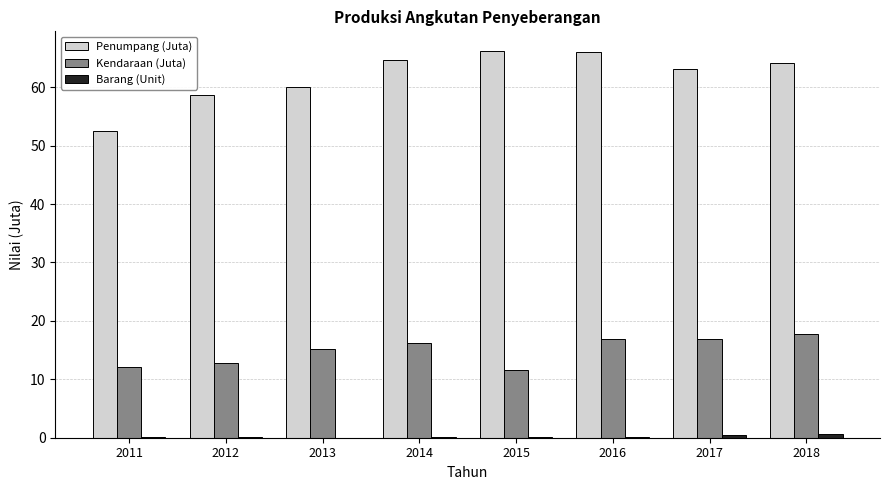

Which series has the largest total across all categories?

Penumpang (Juta)